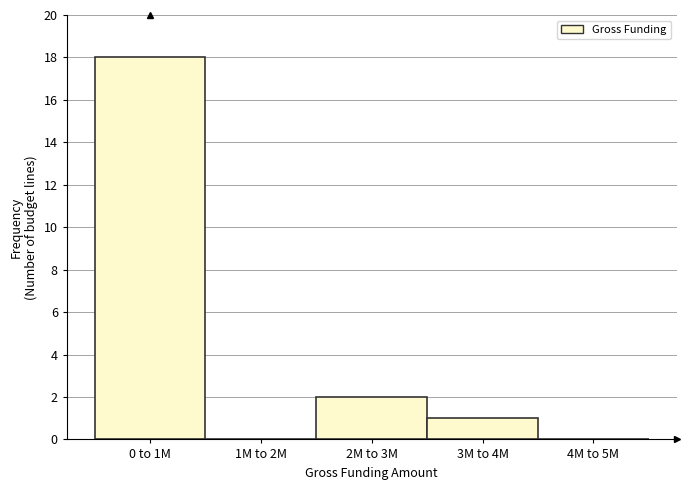

Reading left to right, transcribe all the data shown in this chart.

0 to 1M=18	1M to 2M=0	2M to 3M=2	3M to 4M=1	4M to 5M=0